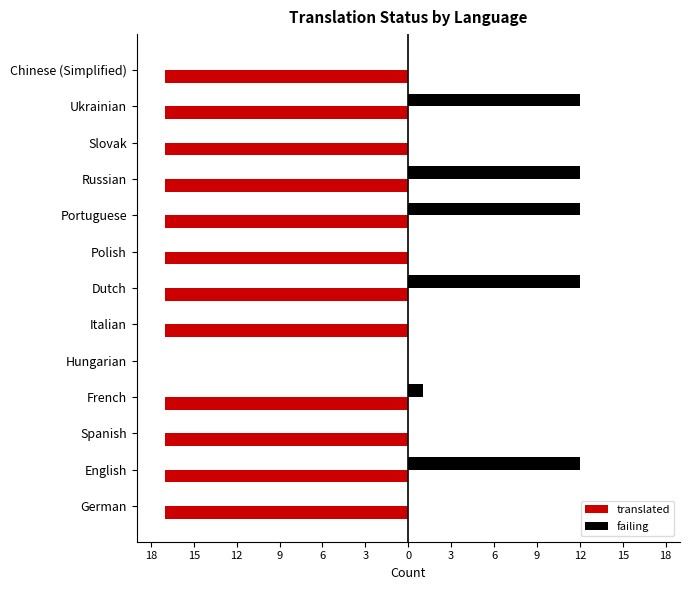

Reading right to left, what are all the values shown in this chart?

translated: -17	-17	-17	-17	-17	-17	-17	-17	0	-17	-17	-17	-17
failing: 0	12	0	12	12	0	12	0	0	1	0	12	0